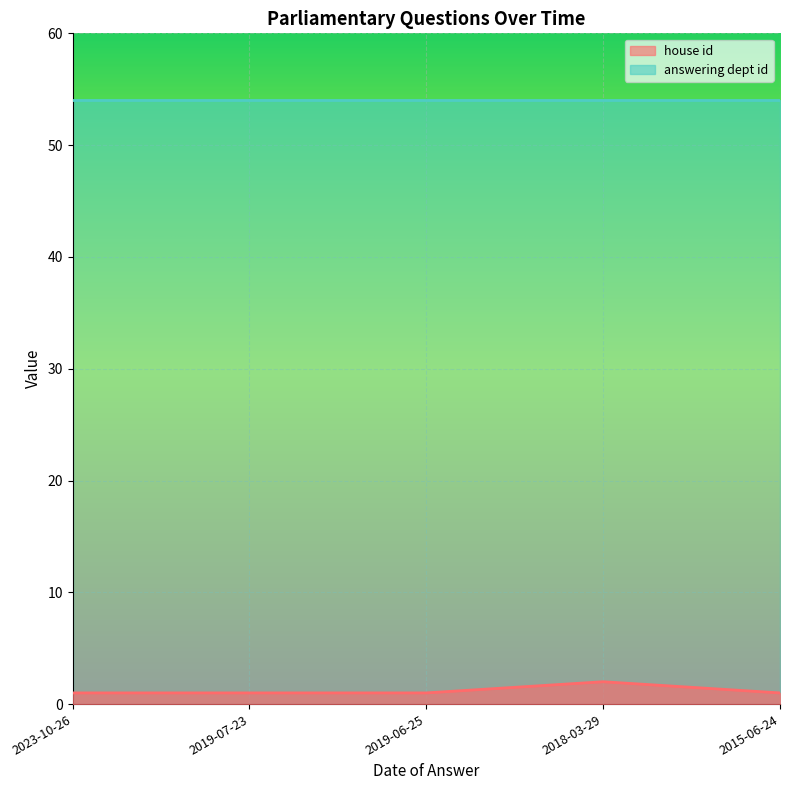

Rank the categories by value from highest to lowest.

2018-03-29, 2023-10-26, 2019-07-23, 2019-06-25, 2015-06-24